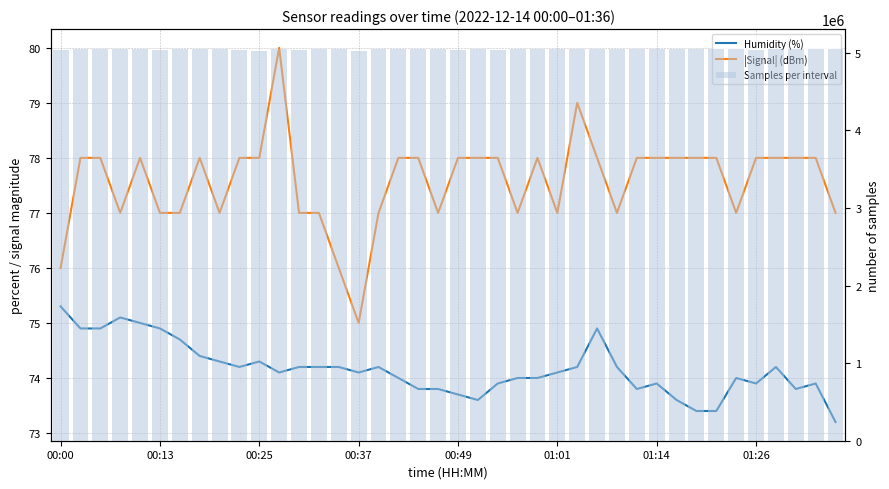

List the series in order of their peak value, highest first.

Samples per interval, |Signal| (dBm), Humidity (%)